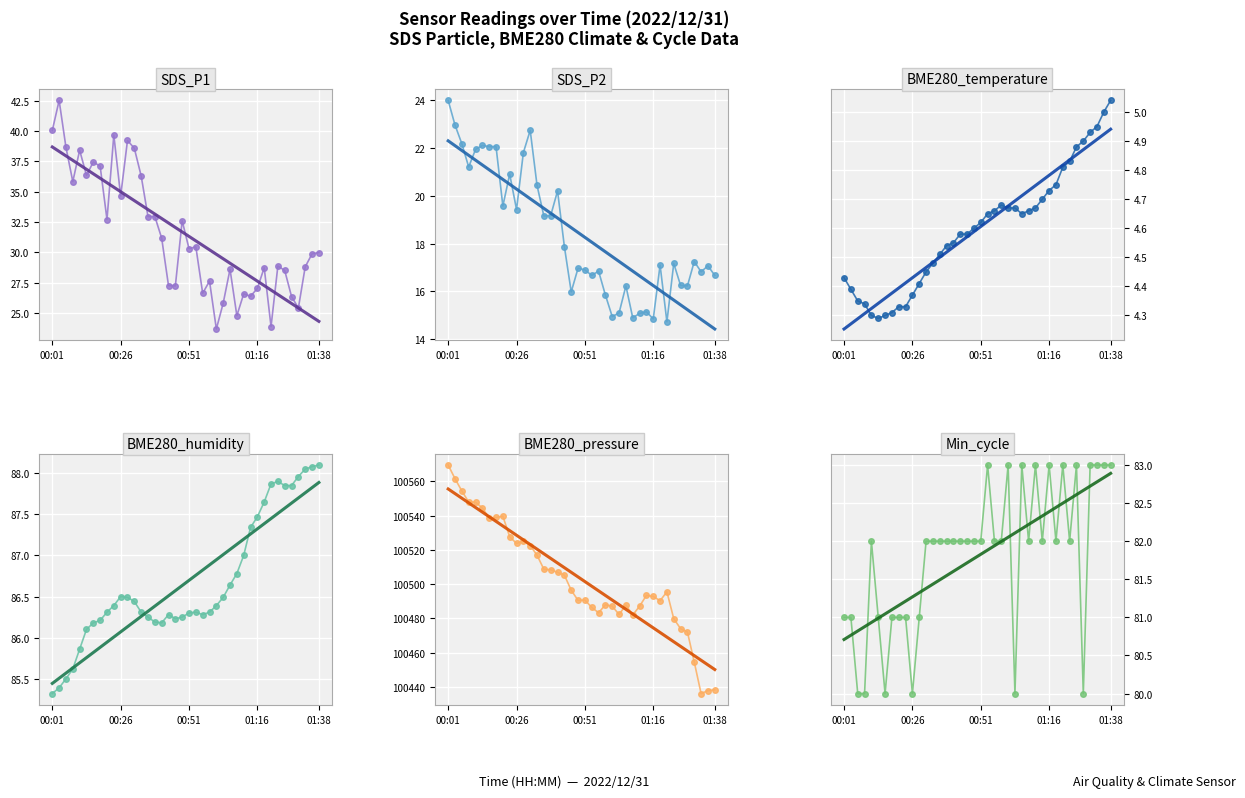

At how many categories does at least one series exceed 33932?

40